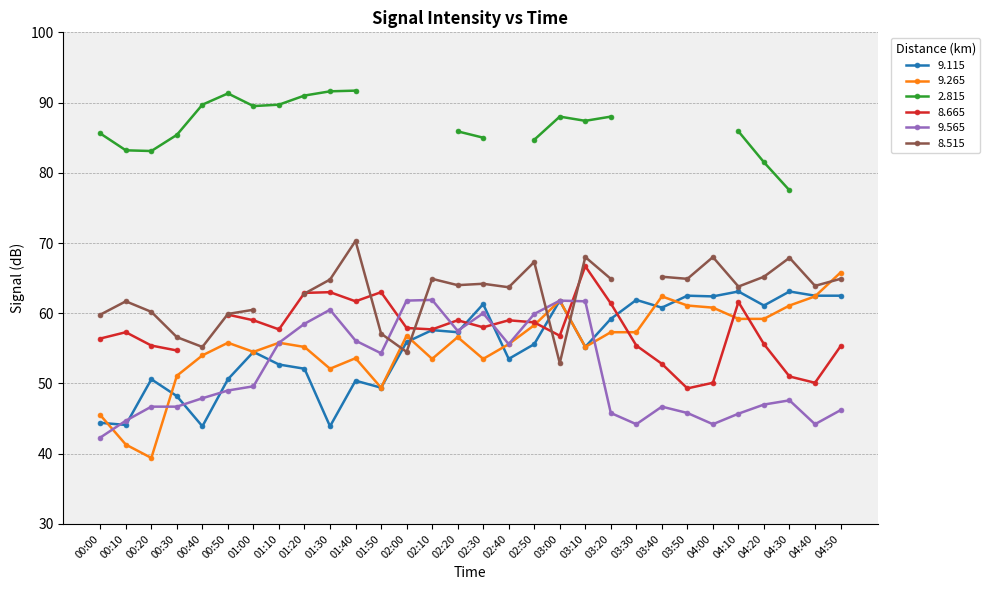

What is the minimum value shown in the chart?

39.4